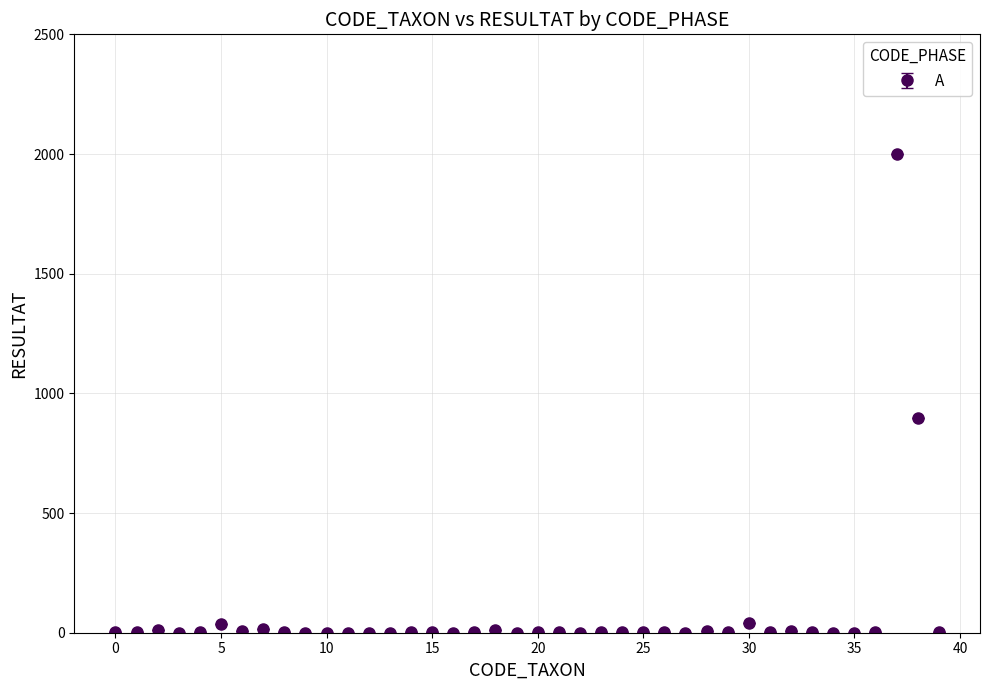

What is the difference between the second highest and minimum values?

896